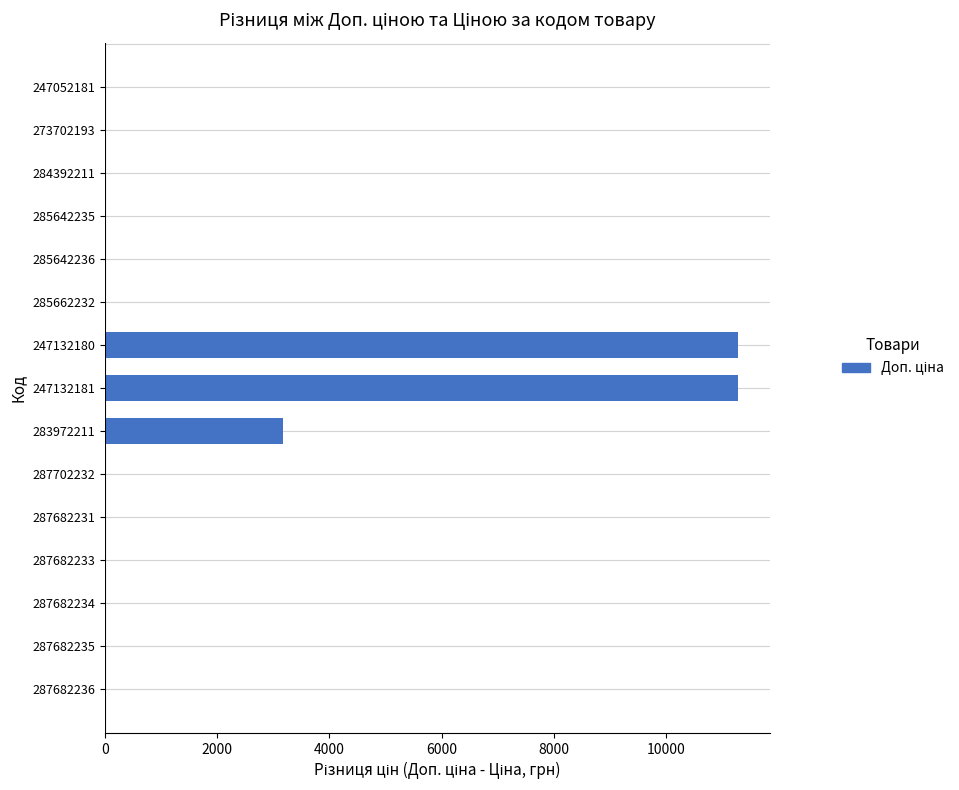

The value at 285642236 is 0.0. True or false?

True